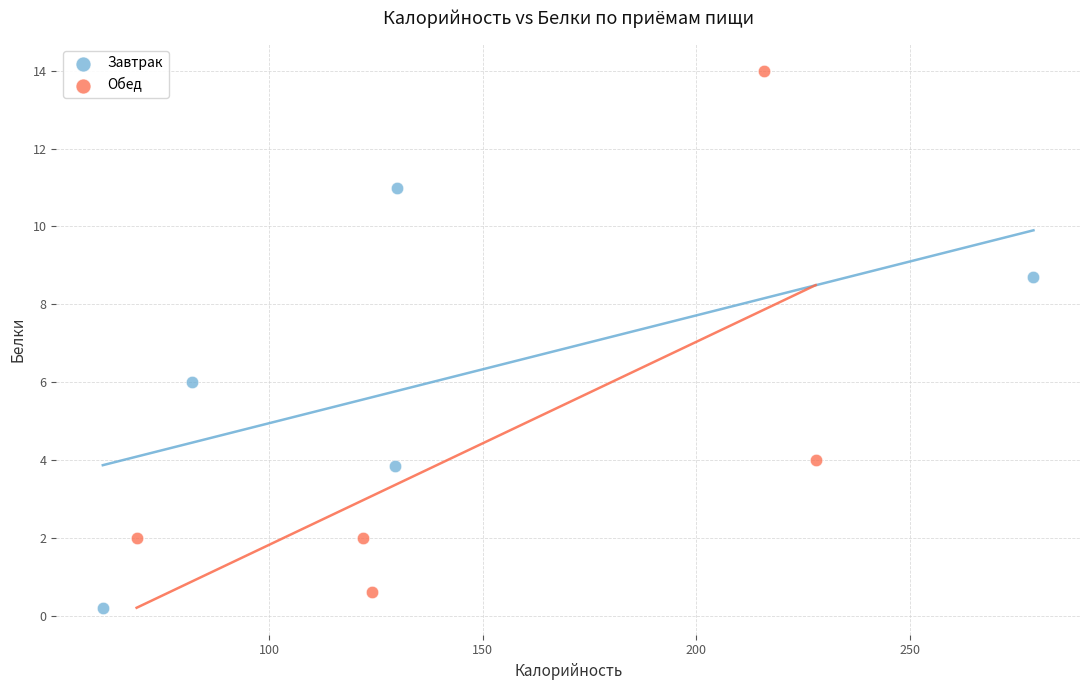

Which series contains the highest Y value?

Обед